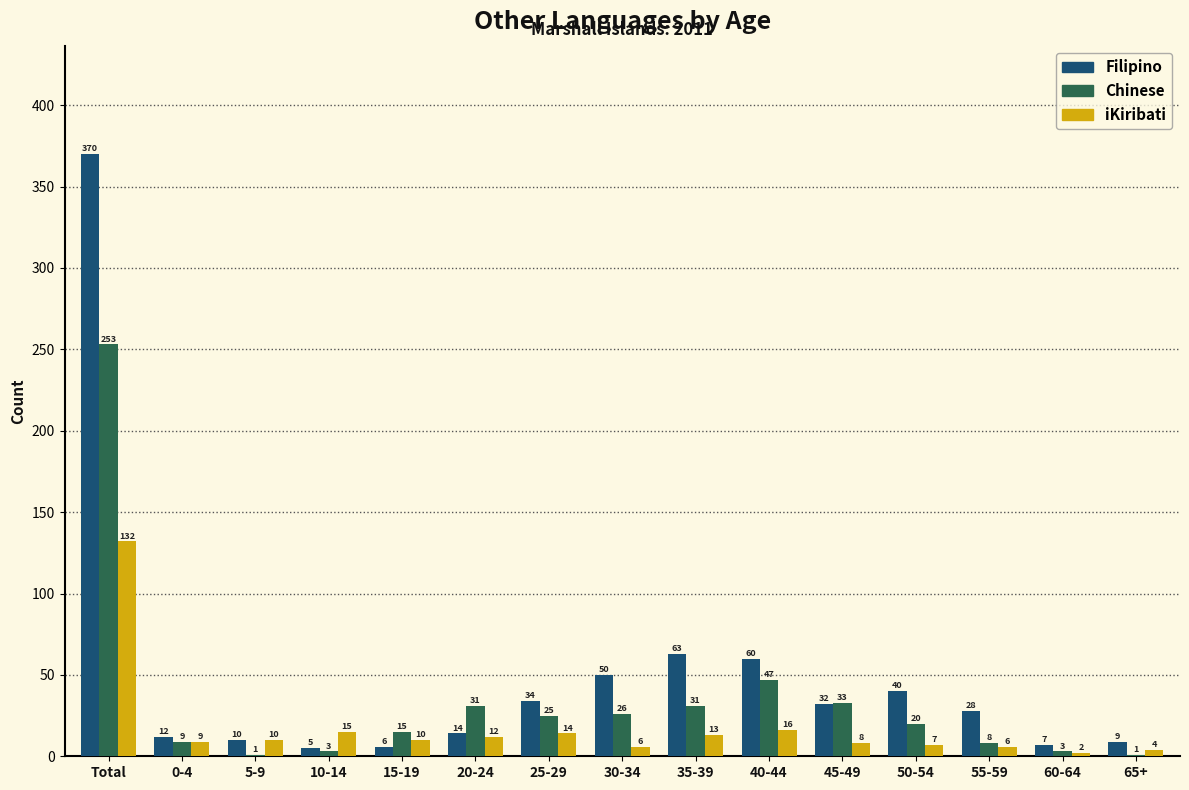

Does the chart contain stacked bars?

No